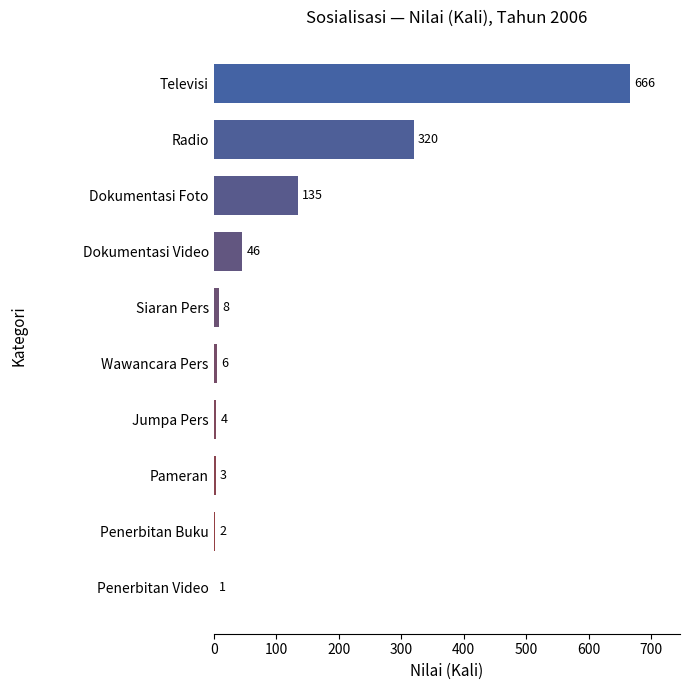

Which has a higher value, Radio or Jumpa Pers?

Radio